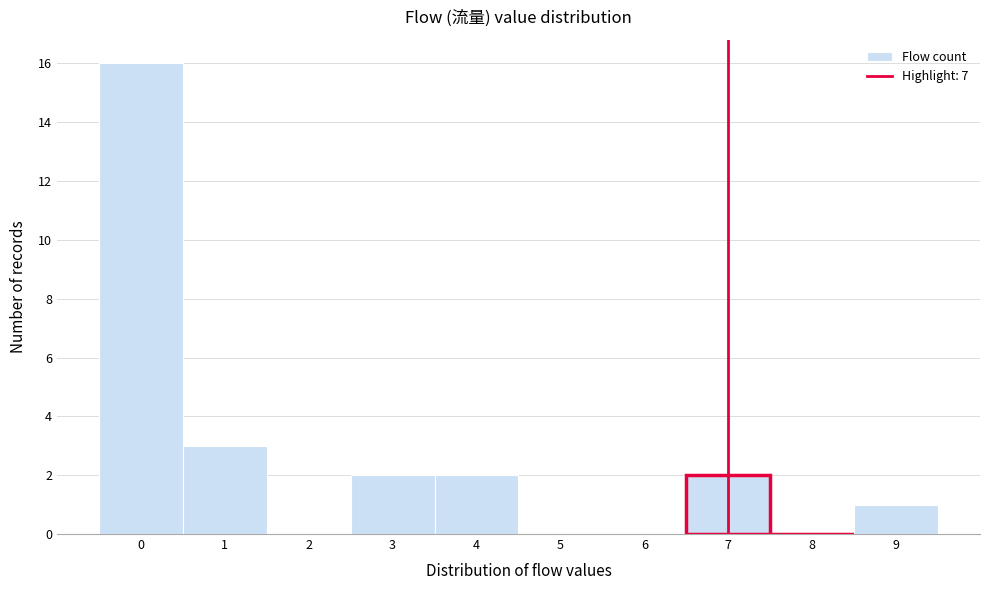

Reading left to right, list every bar in this chart as the range it spans on the x-axis followed by its height. The values are not printed on the chart, so give them approximately, as read against the axis.

-0.5 to 0.5: 16
0.5 to 1.5: 3
1.5 to 2.5: 0
2.5 to 3.5: 2
3.5 to 4.5: 2
4.5 to 5.5: 0
5.5 to 6.5: 0
6.5 to 7.5: 2
7.5 to 8.5: 0
8.5 to 9.5: 1